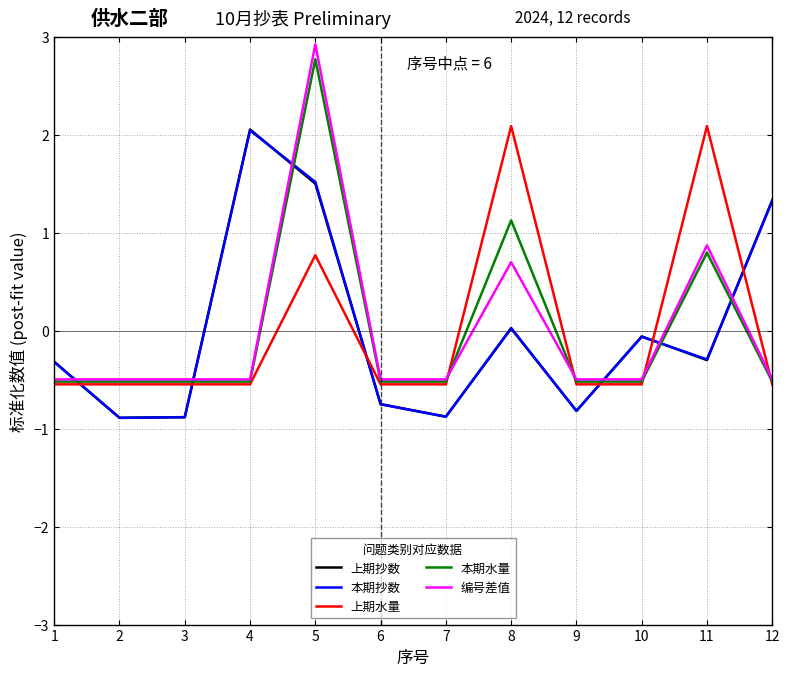

At which category is the sum across all series the highest?

5